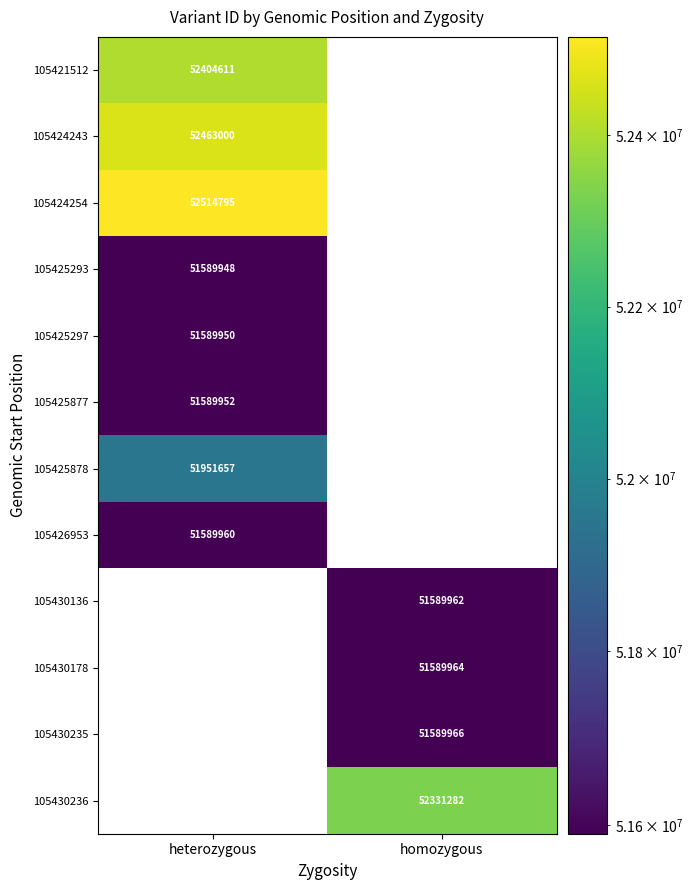

Is it true that 105430136 equals 51589962 at homozygous?

True